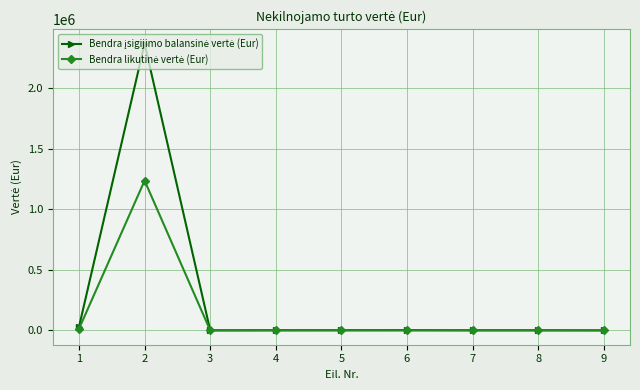

At how many categories does at least one series exceed 2199480?

1